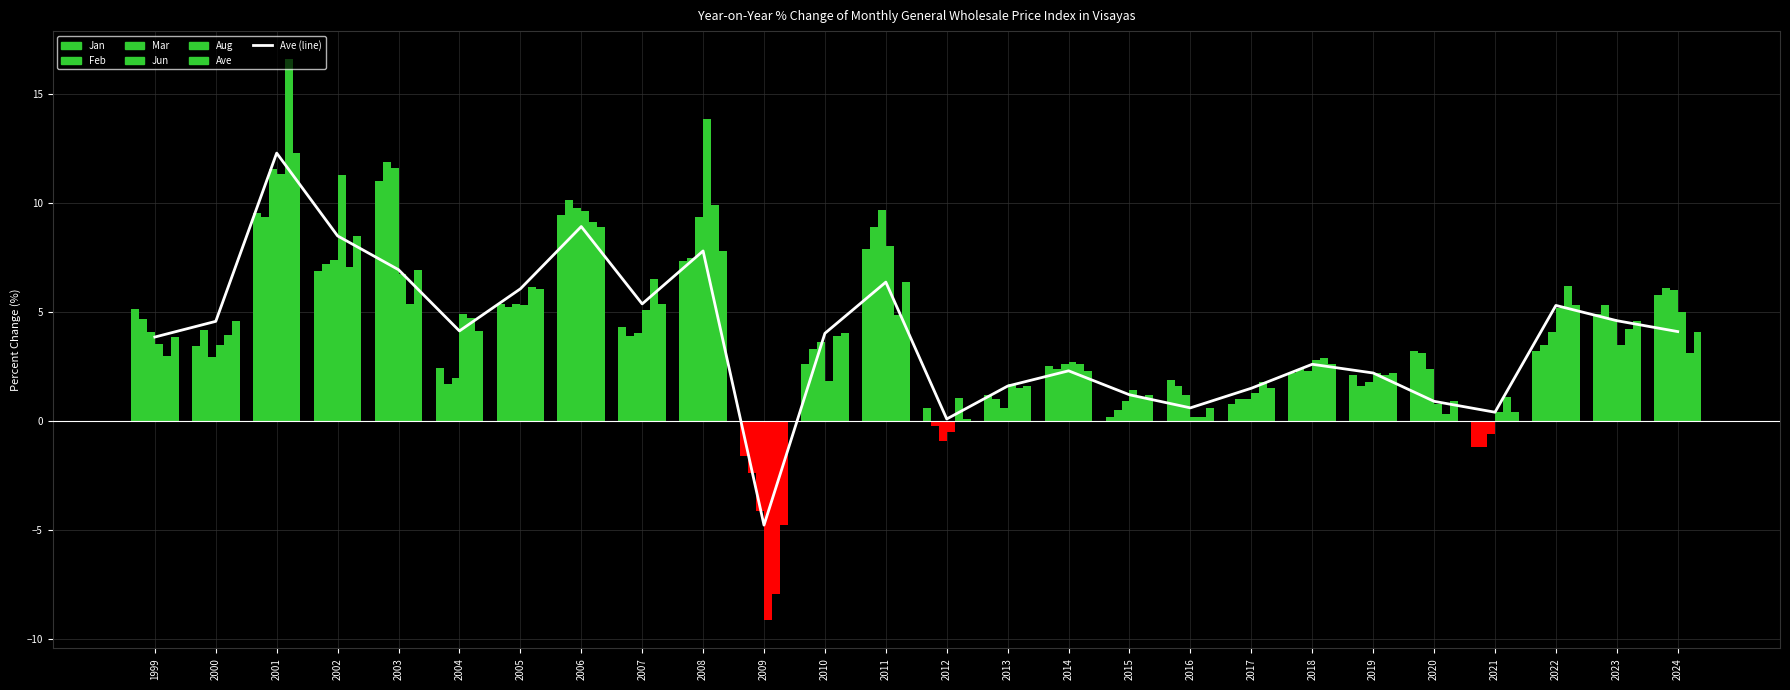

What is the sum of the Mar values at 2021 and 2002?

6.8